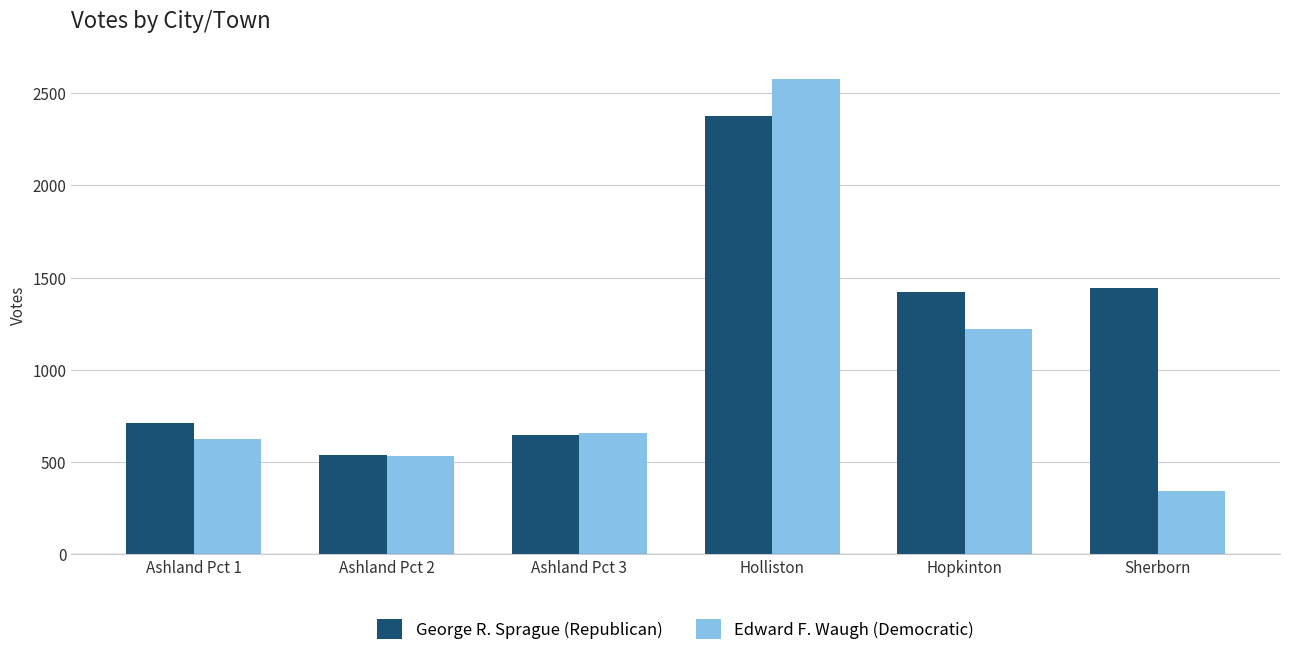

At which label does Edward F. Waugh (Democratic) reach its peak?

Holliston